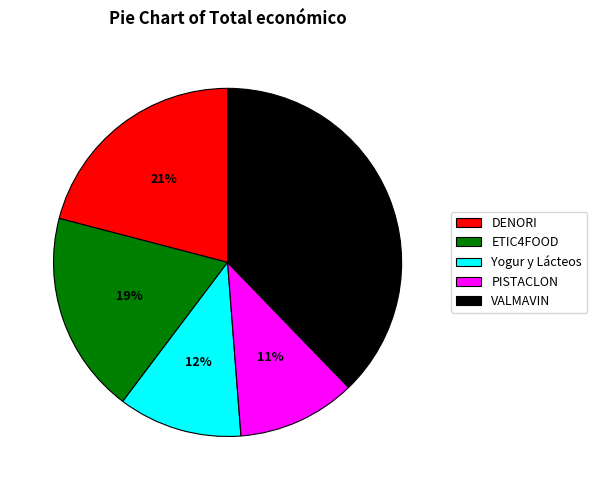

Which slice is the largest?

VALMAVIN